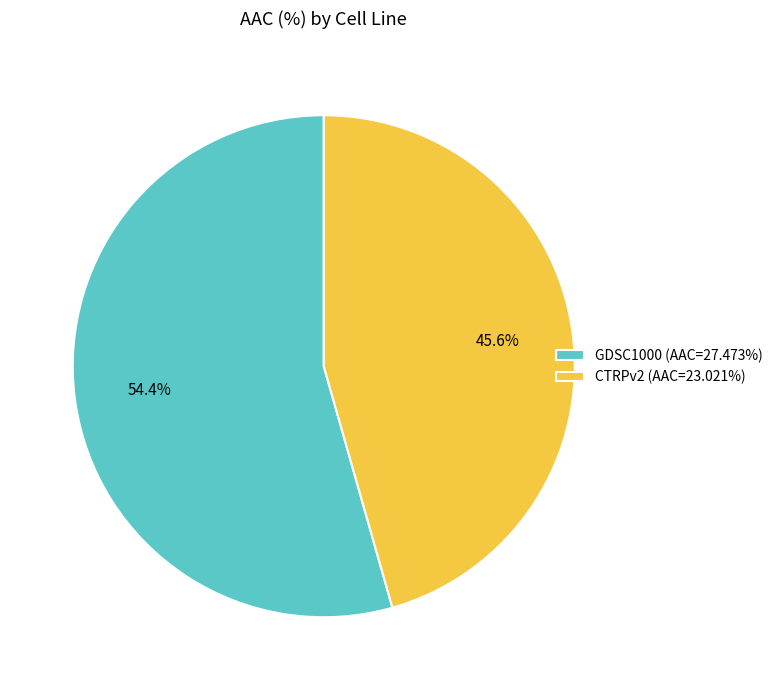

Which category has the biggest portion of the pie?

GDSC1000